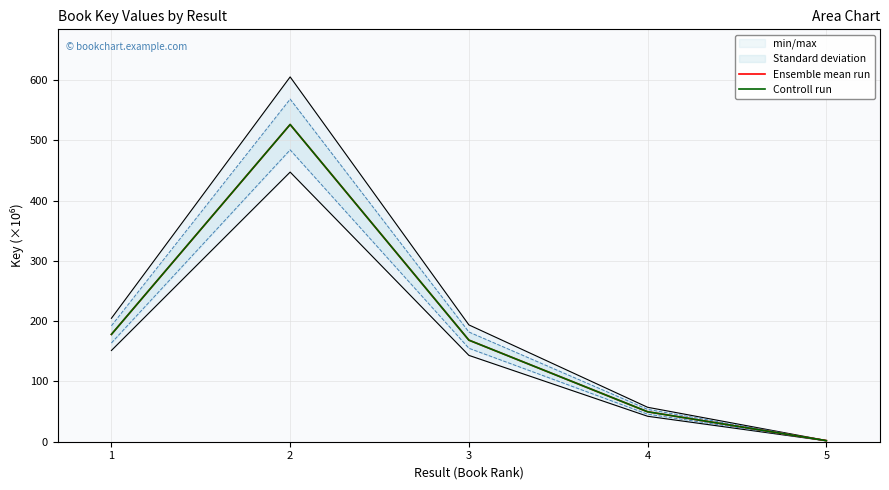

True or false: Controll run has a value of 178.0 at 1.

True